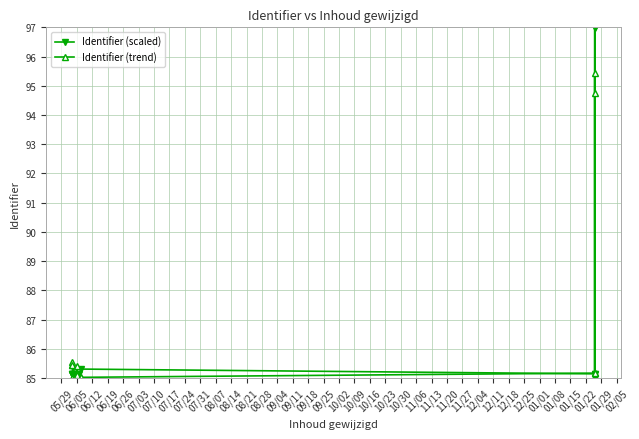

What is the spread (max minus min) of values at 06/19?

0.3